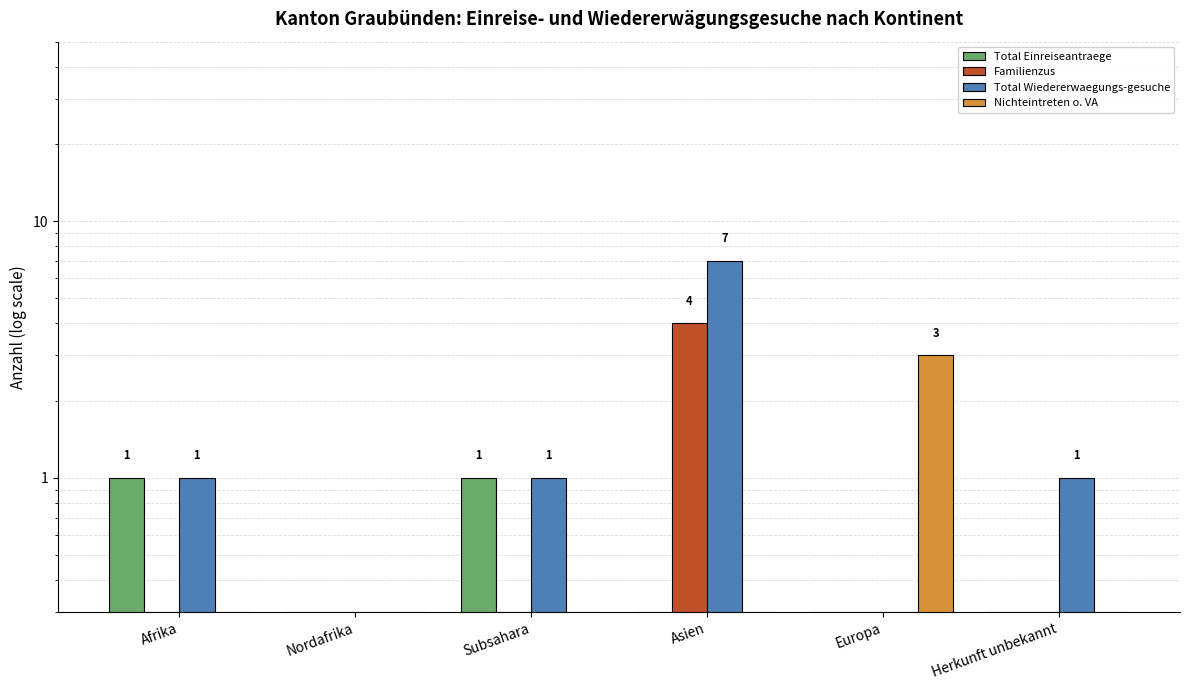

Rank the series at Asien from highest to lowest value.

Total Wiedererwaegungs-gesuche, Familienzus, Total Einreiseantraege, Nichteintreten o. VA